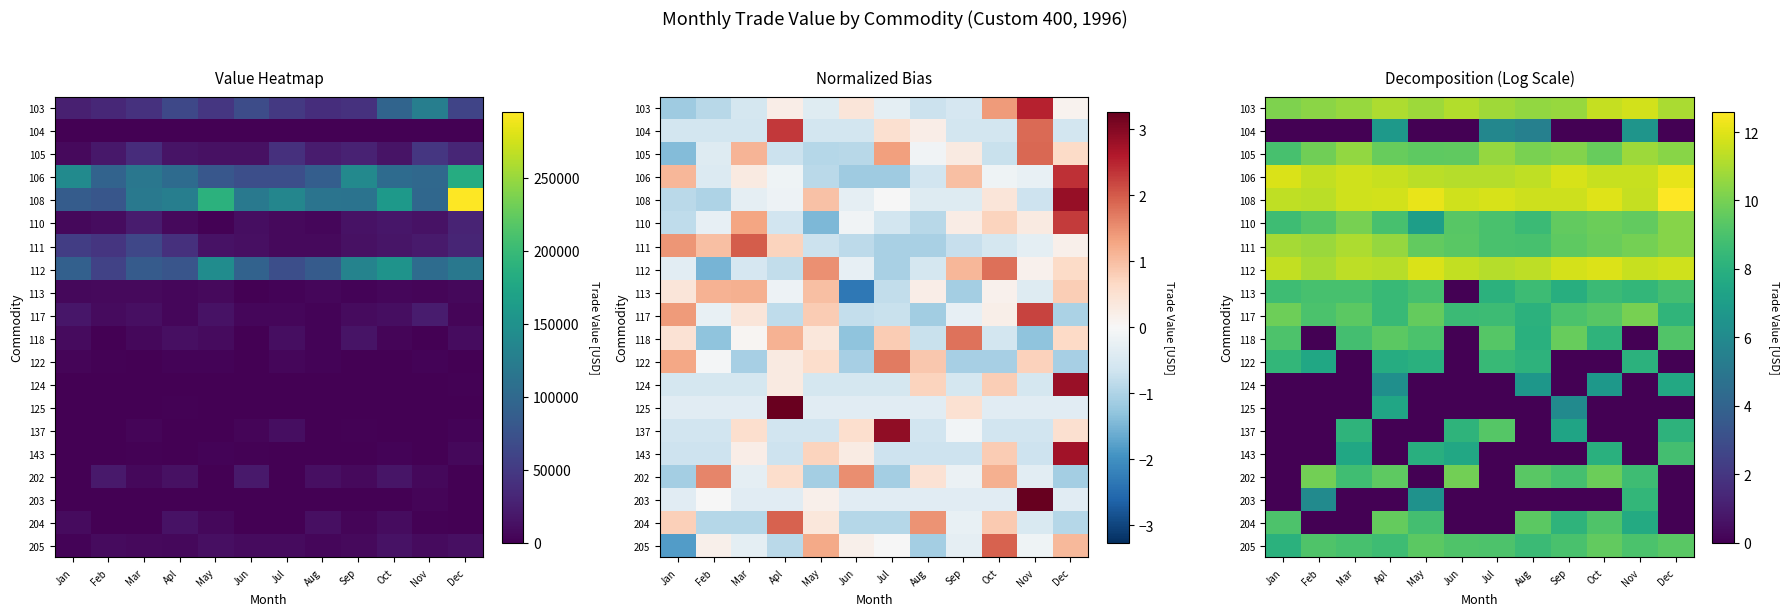

What is the difference between the 112 values at Oct and Apl?

0.7